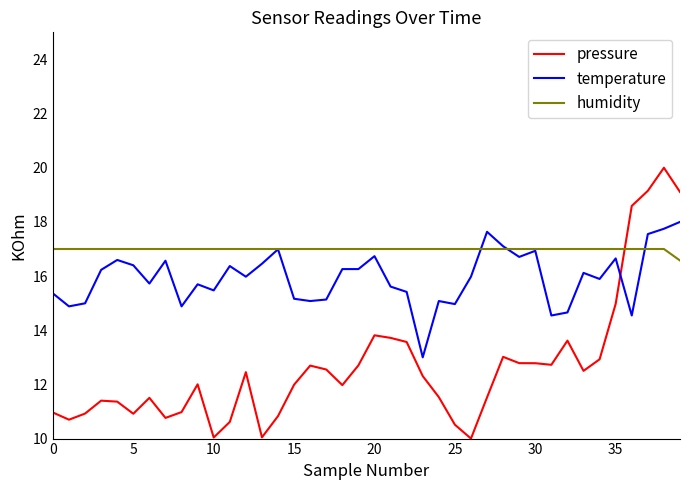

What is the minimum value shown in the chart?

10.0